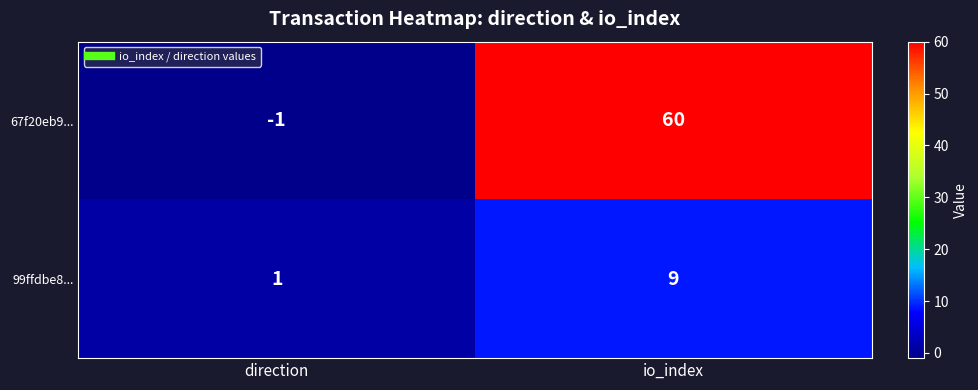

Which category has the highest value across all series?

io_index